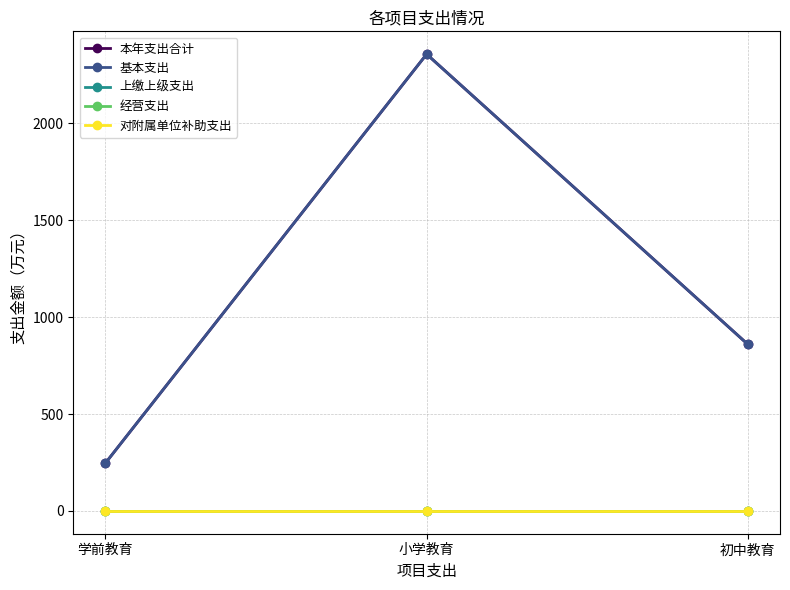

Is it true that 基本支出 equals 2357.6 at 小学教育?

True